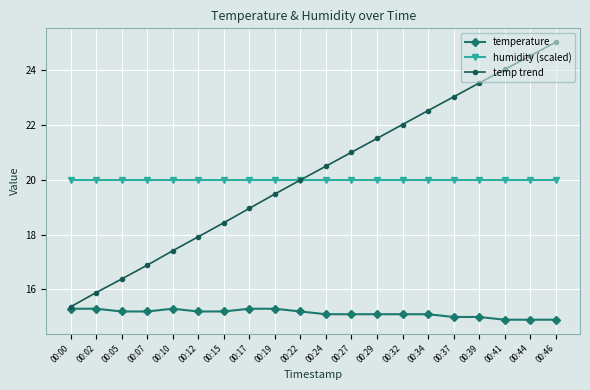

At 00:34, list the series in order from largest to smallest.

temp trend, humidity (scaled), temperature